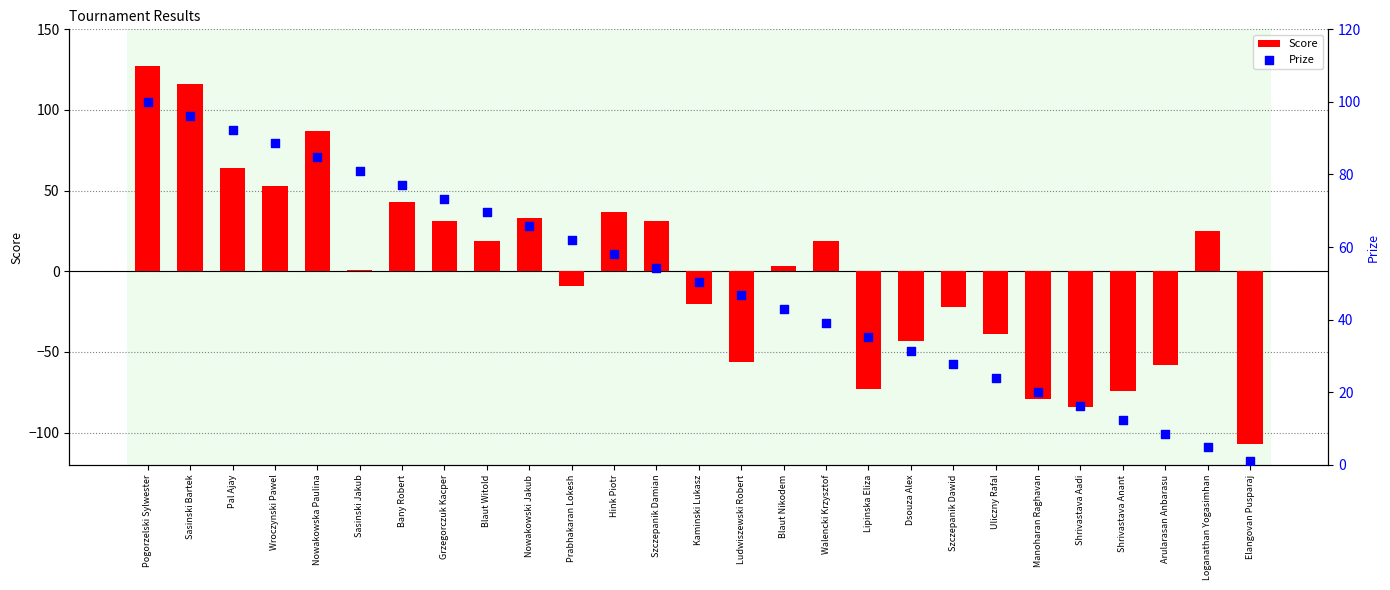

Is the value of Score at Grzegorczuk Kacper greater than the value of Prize at Prabhakaran Lokesh?

No